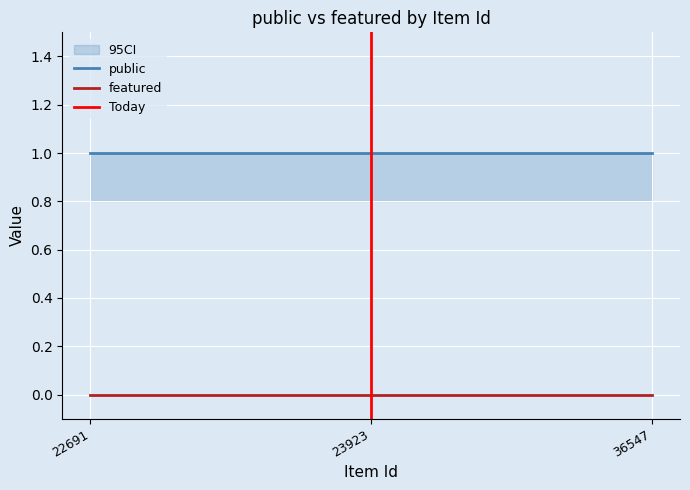

What is the total value across all series at 22691?

1